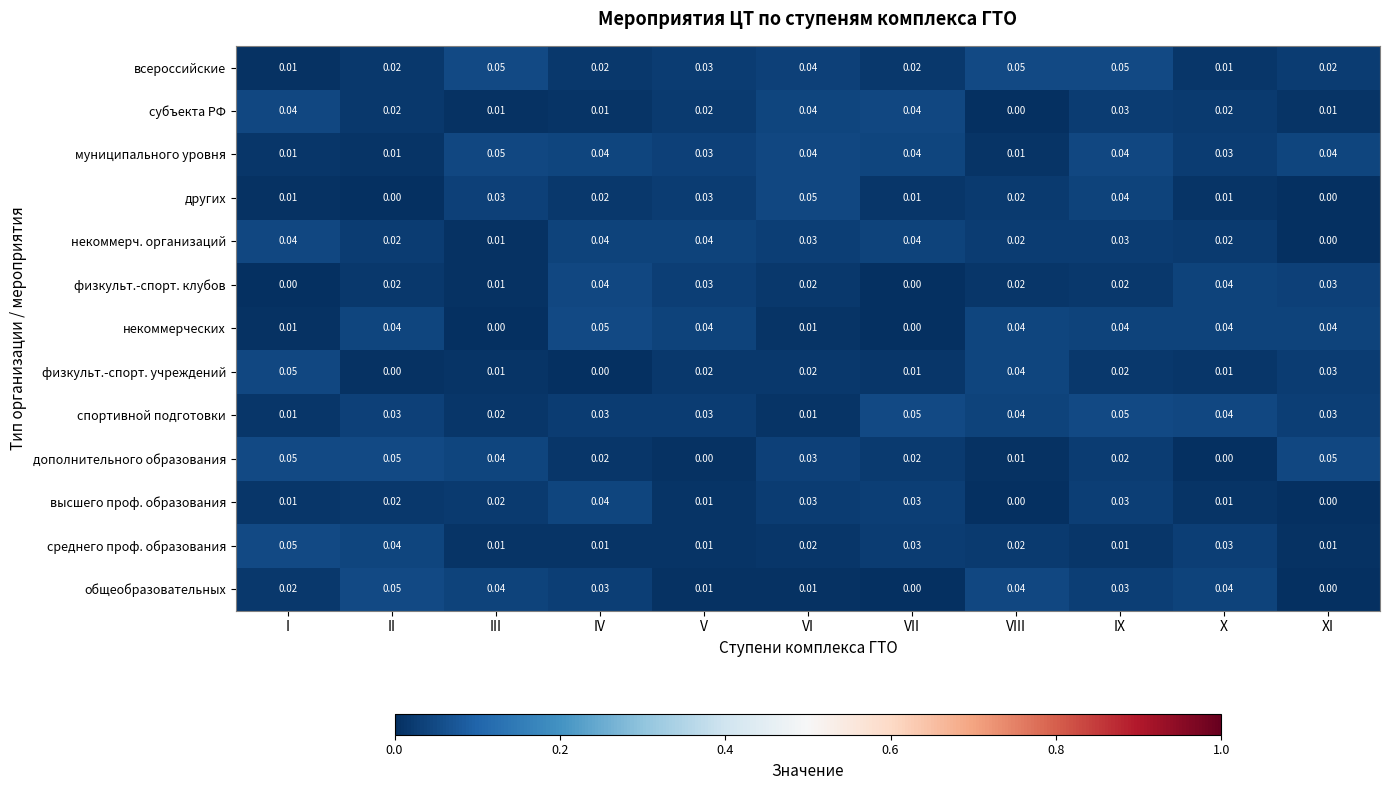

Between V and VIII, which series saw the biggest shift?

общеобразовательных